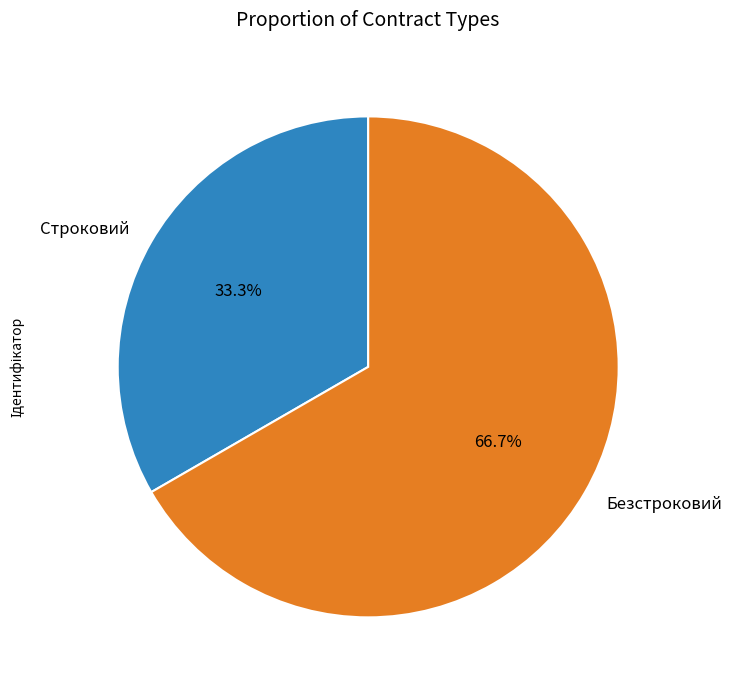

What percentage do Строковий and Безстроковий together represent?

100.0%